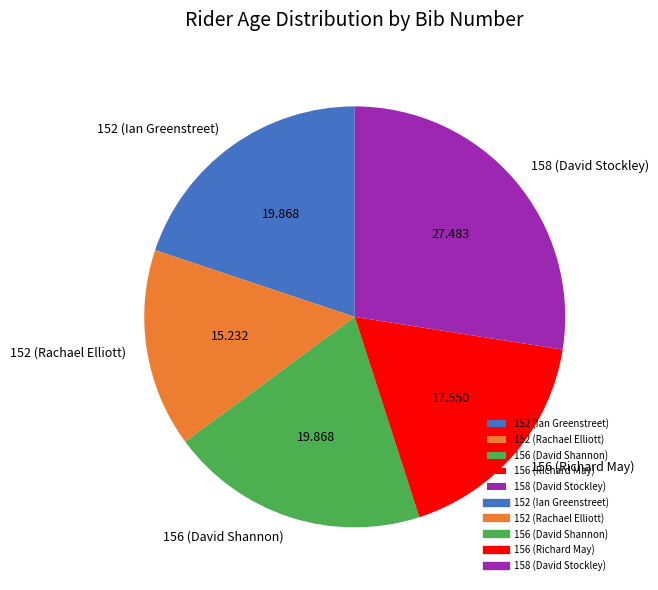

Does any single category account for the majority?

No